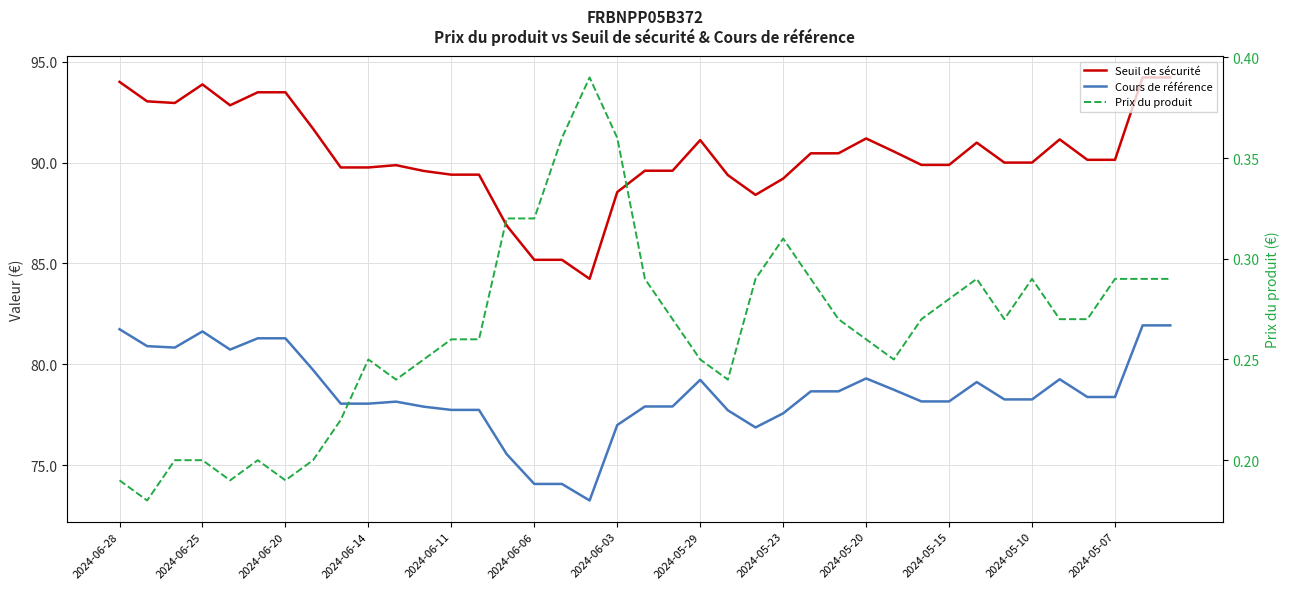

True or false: Cours de référence and Prix du produit intersect in this chart.

False